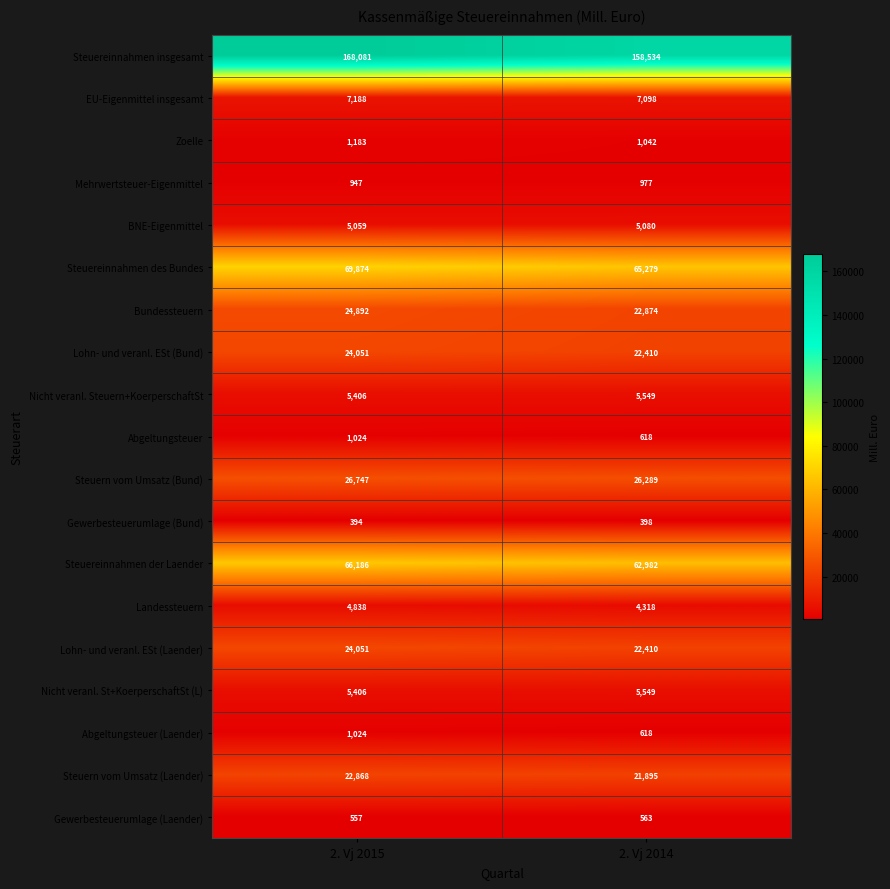

Which label corresponds to the smallest value in the chart?

2. Vj 2015